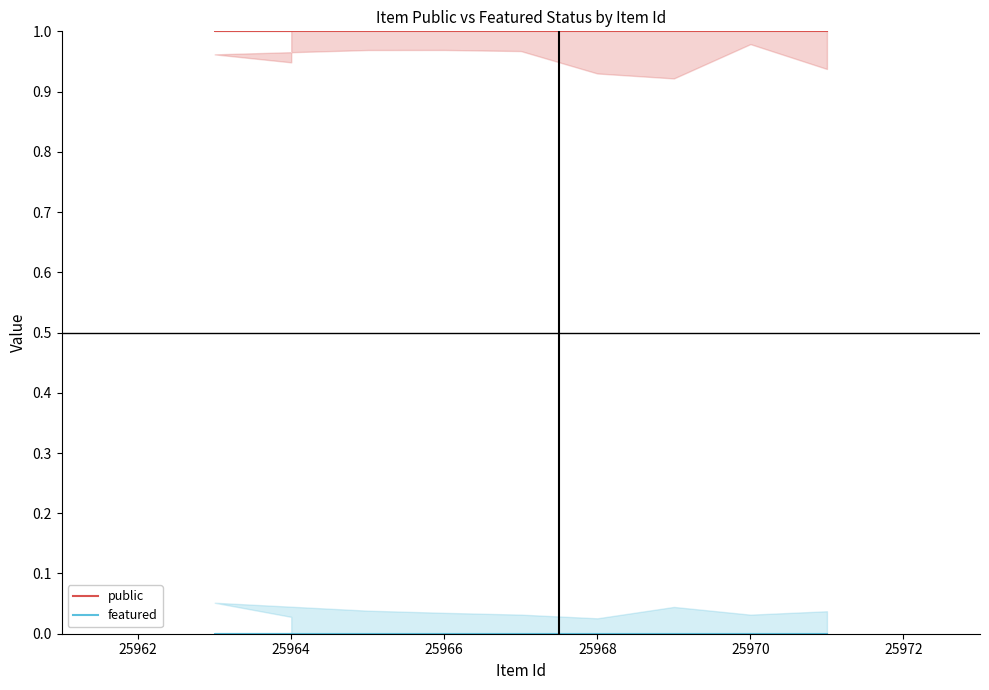

Does the chart display data point markers on the line(s)?

No